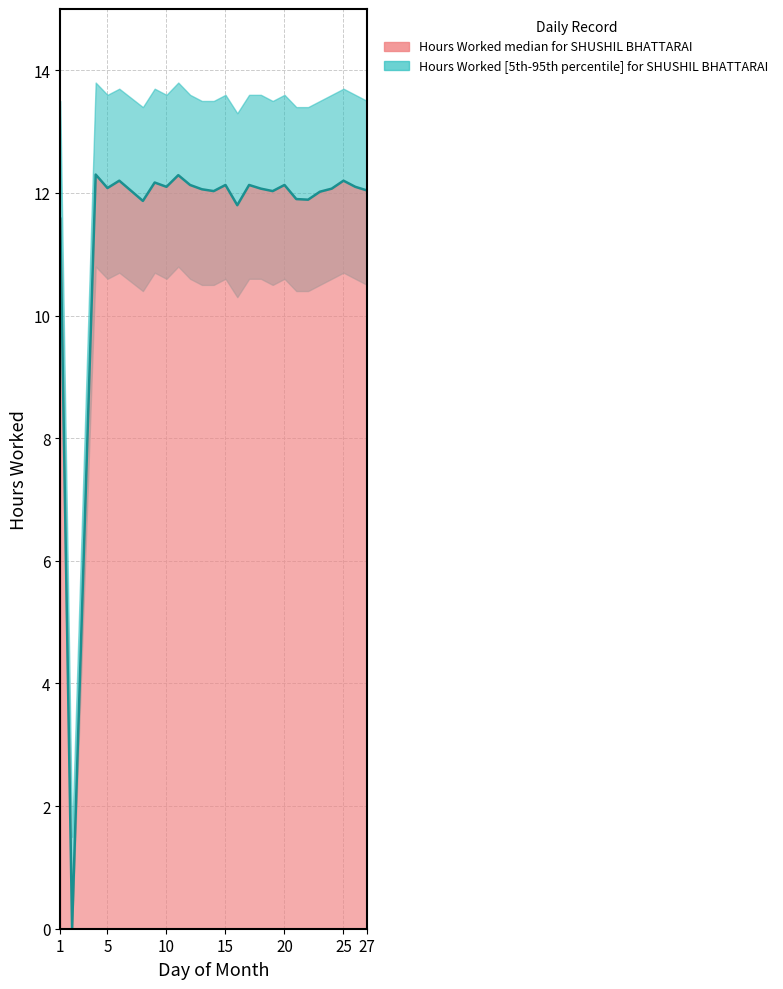

What is the value of the Hours Worked point at the 18th from the left?

12.1